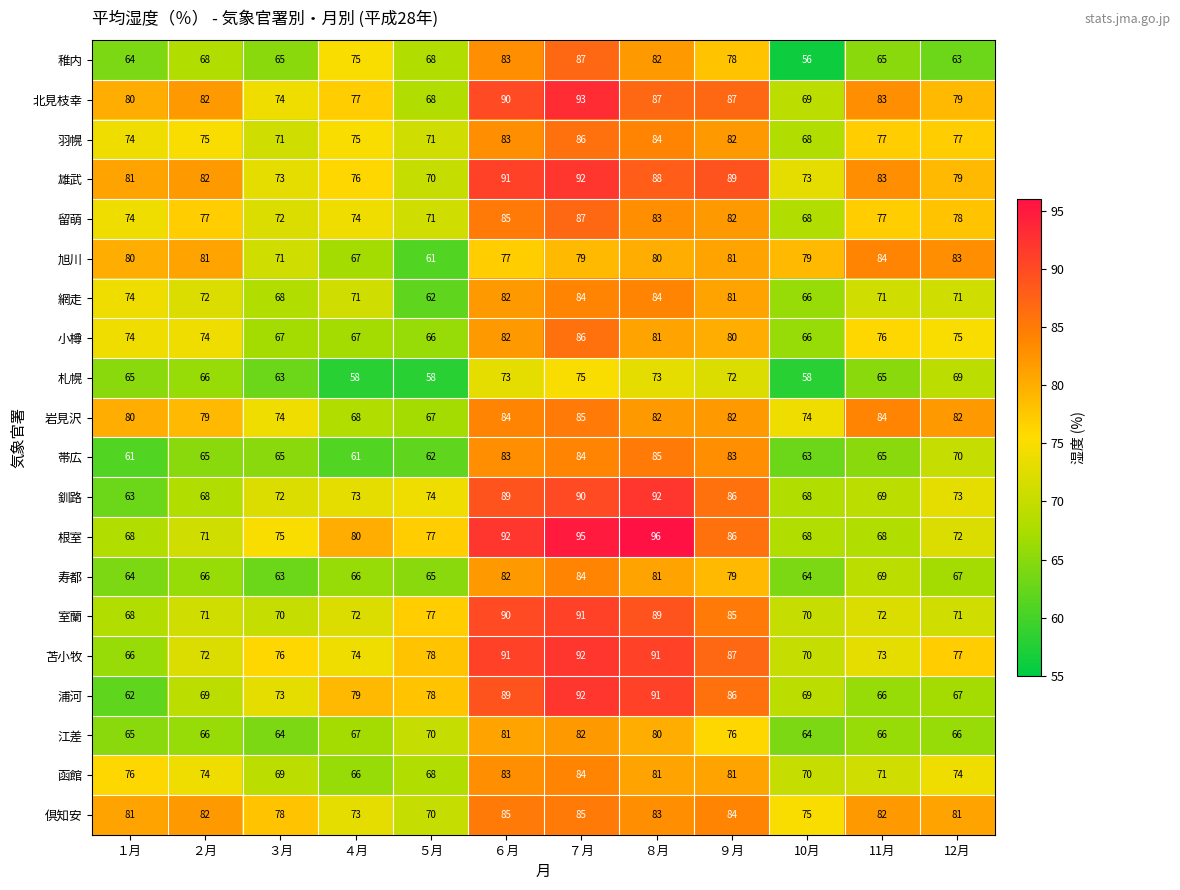

What is the average value of the 留萌 series?

77